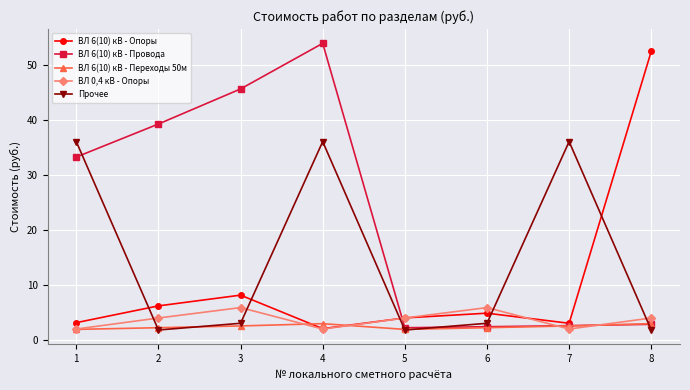

List the series in order of their peak value, highest first.

ВЛ 6(10) кВ - Провода, ВЛ 6(10) кВ - Опоры, Прочее, ВЛ 0,4 кВ - Опоры, ВЛ 6(10) кВ - Переходы 50м